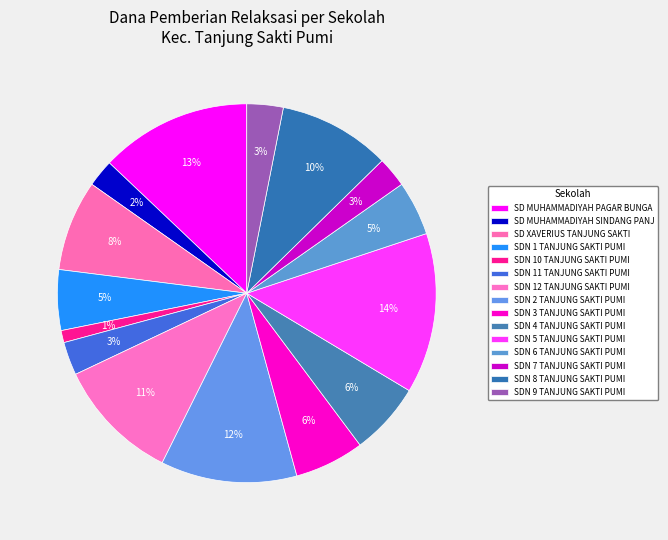

How much of the chart is everything except SDN 3 TANJUNG SAKTI PUMI?

94.1%